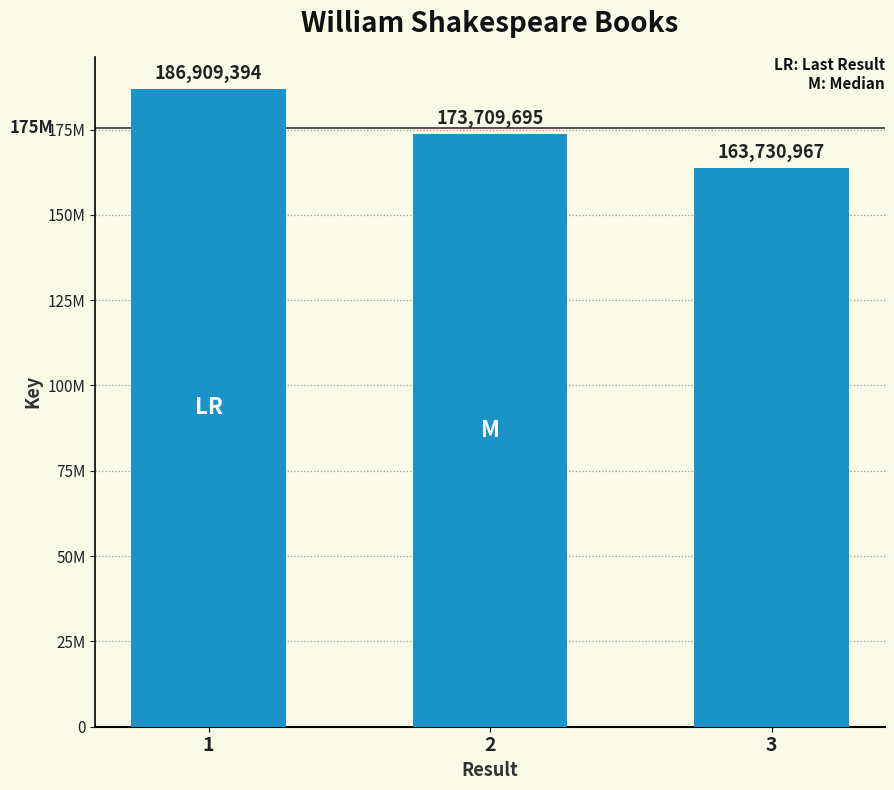

Does the chart contain any negative values?

No